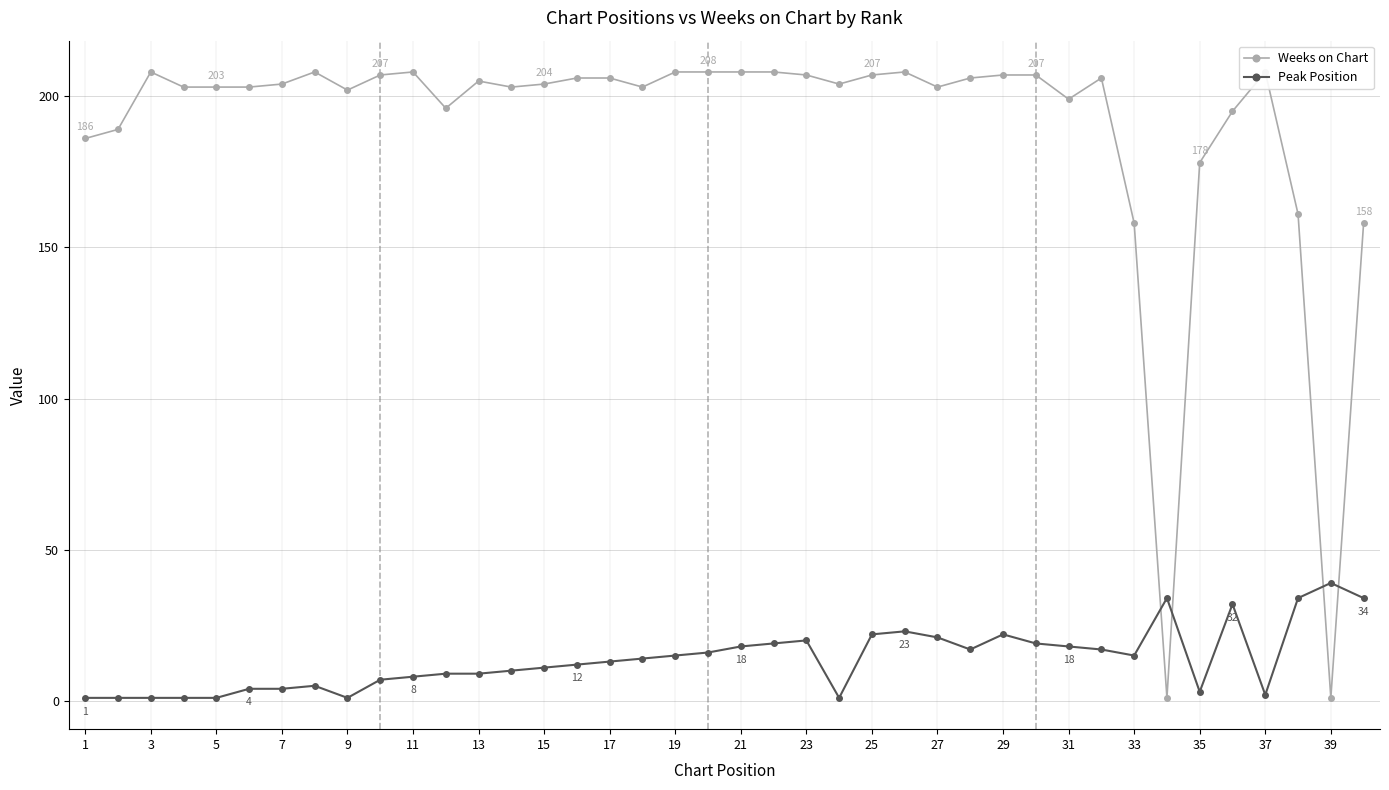

In Weeks on Chart, how many points are higher than both neighbors (excluding endpoints)?

7